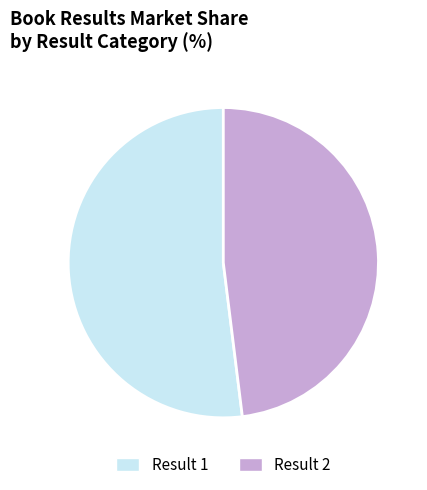

Do Result 1 and Result 2 together represent more than half of the pie?

Yes